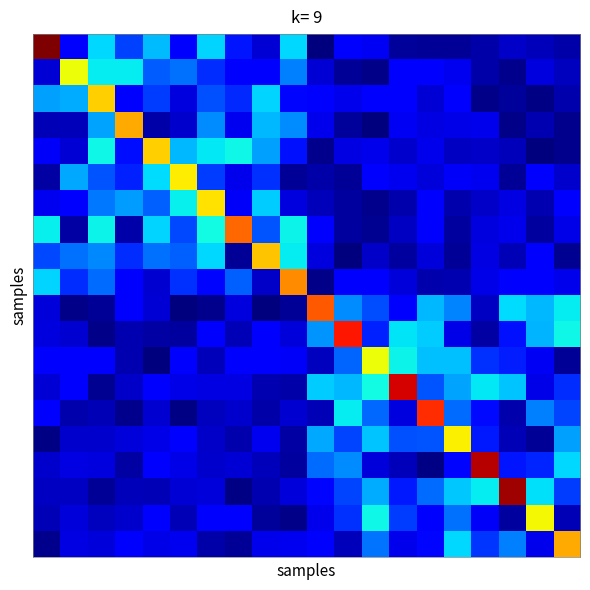

How many data points does each series have?

20